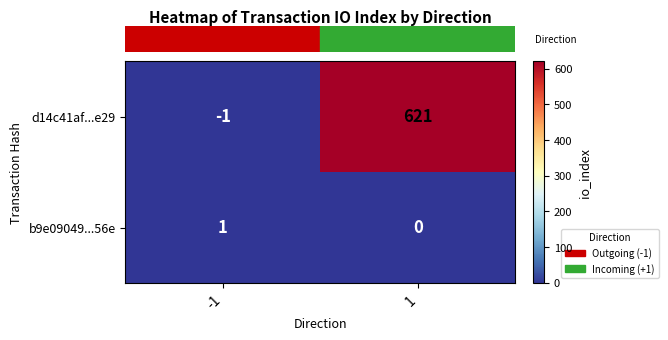

What is the sum of all d14c41af...e29 values?

620